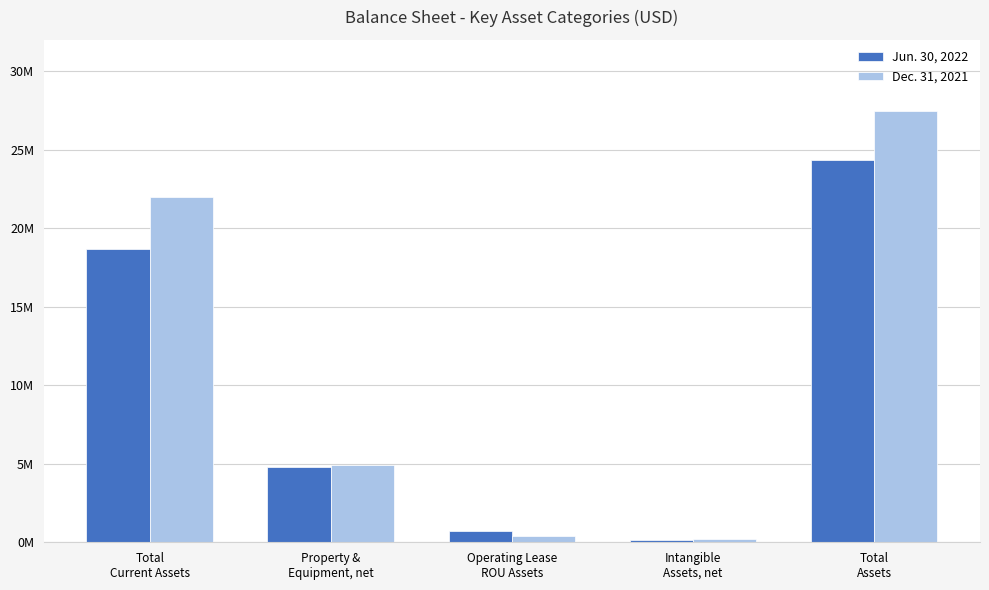

Rank the categories by Dec. 31, 2021 value from lowest to highest.

Intangible
Assets, net, Operating Lease
ROU Assets, Property &
Equipment, net, Total
Current Assets, Total
Assets